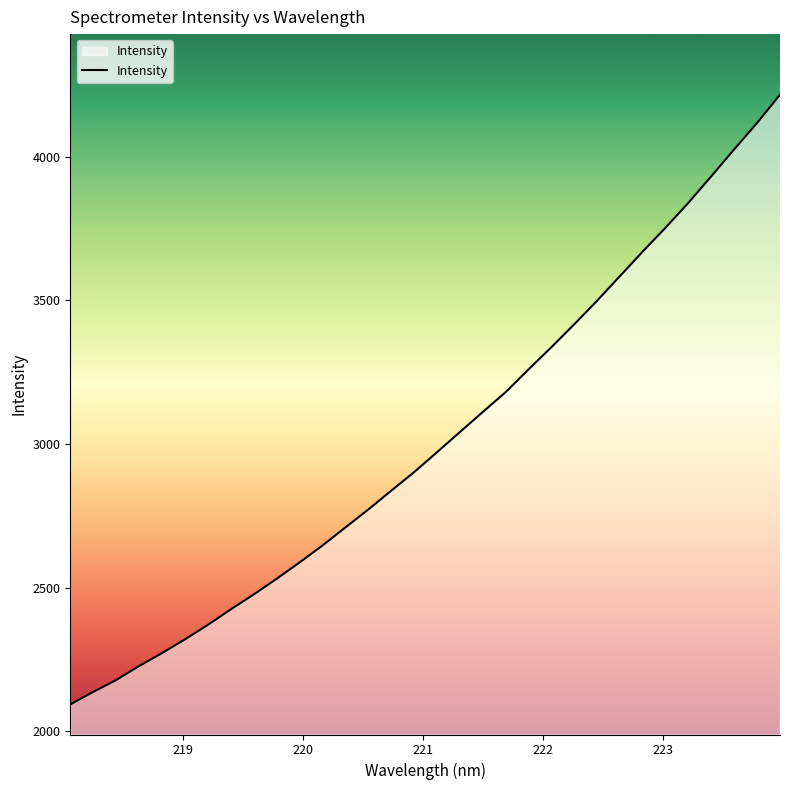

What is the difference between the maximum and minimum values?

2122.1